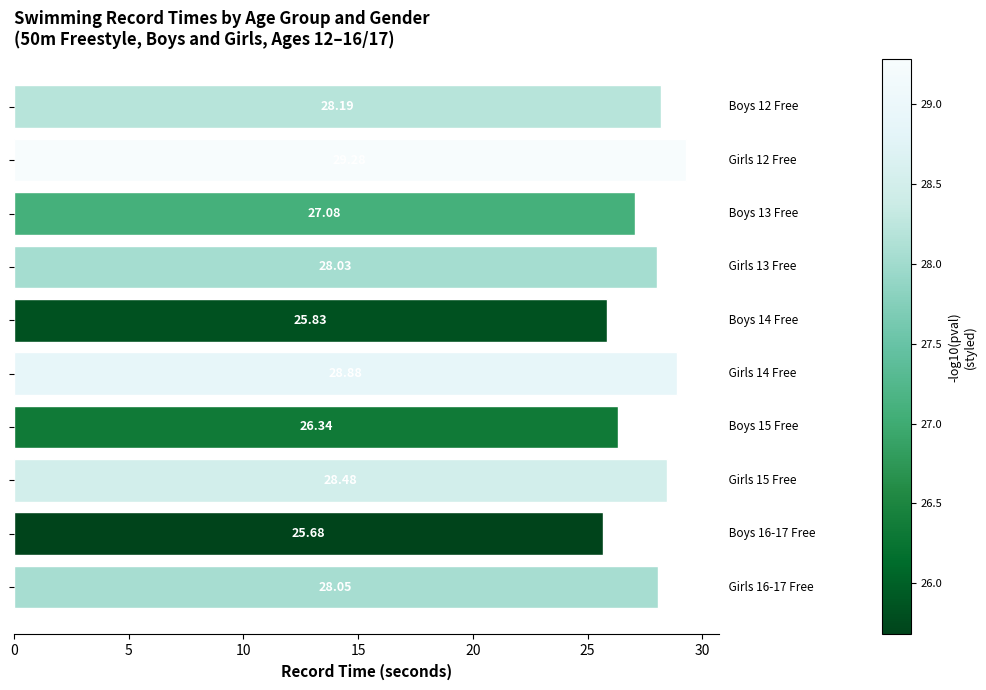

What is the difference between the maximum and minimum values?

3.6